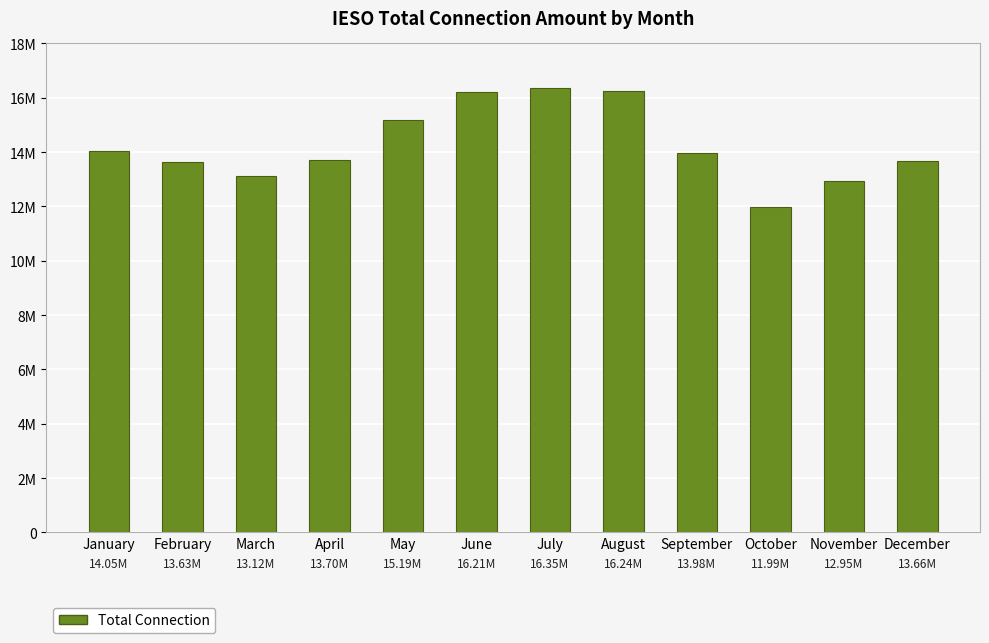

Does the chart contain any negative values?

No